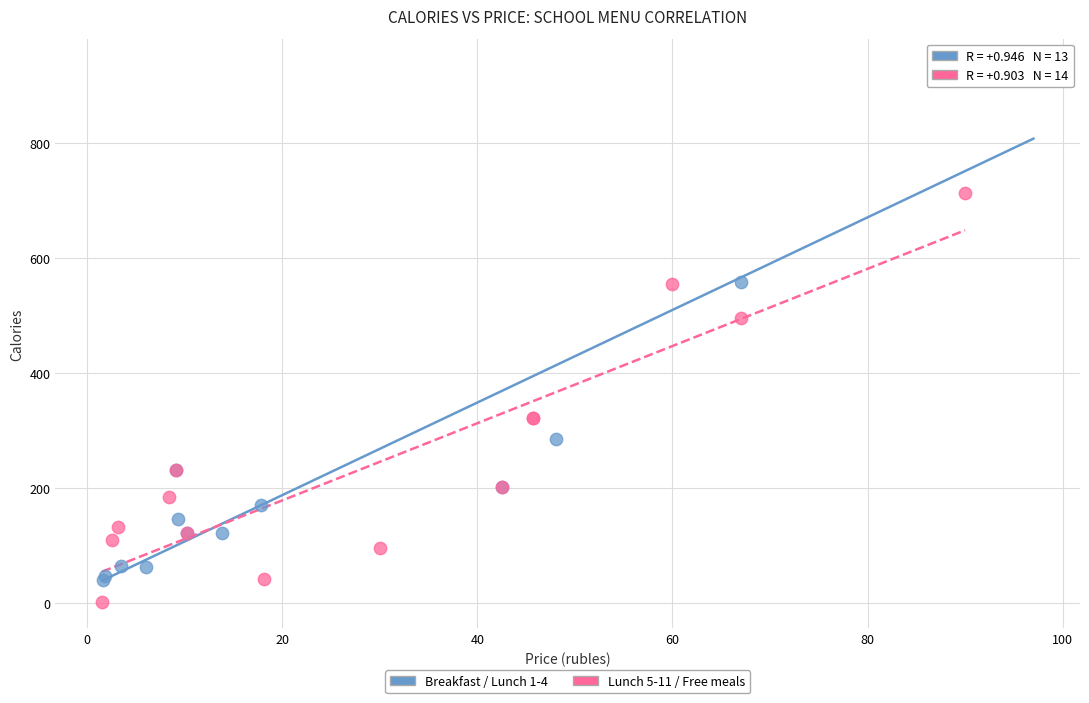

What are all the series names shown in the legend?

Breakfast / Lunch 1-4, Lunch 5-11 / Free meals